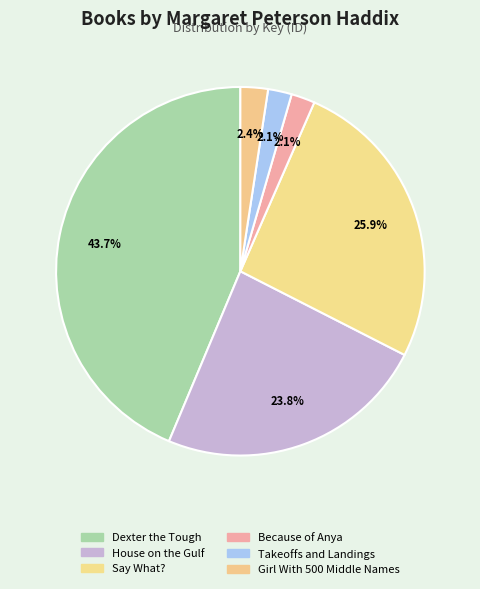

Does any single category account for the majority?

No